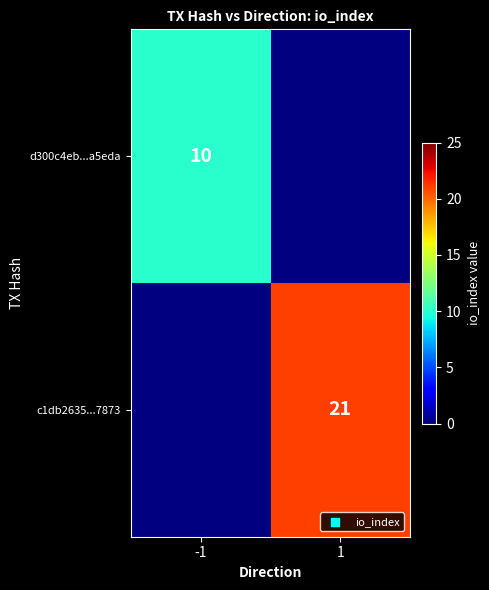

Is it true that c1db2635...7873 equals 21 at 1?

True